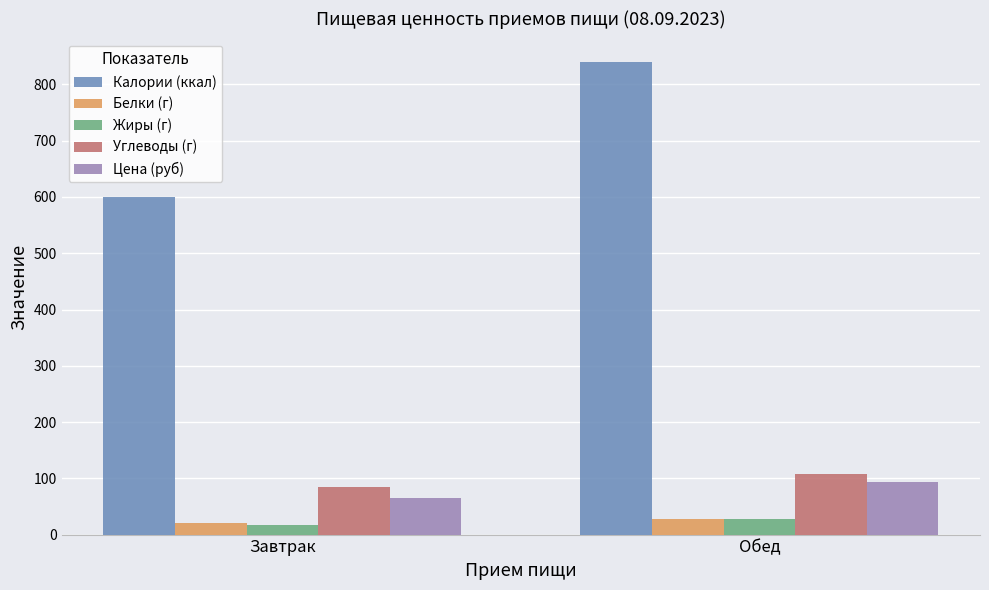

Read the Белки (г) value at Обед.

27.1